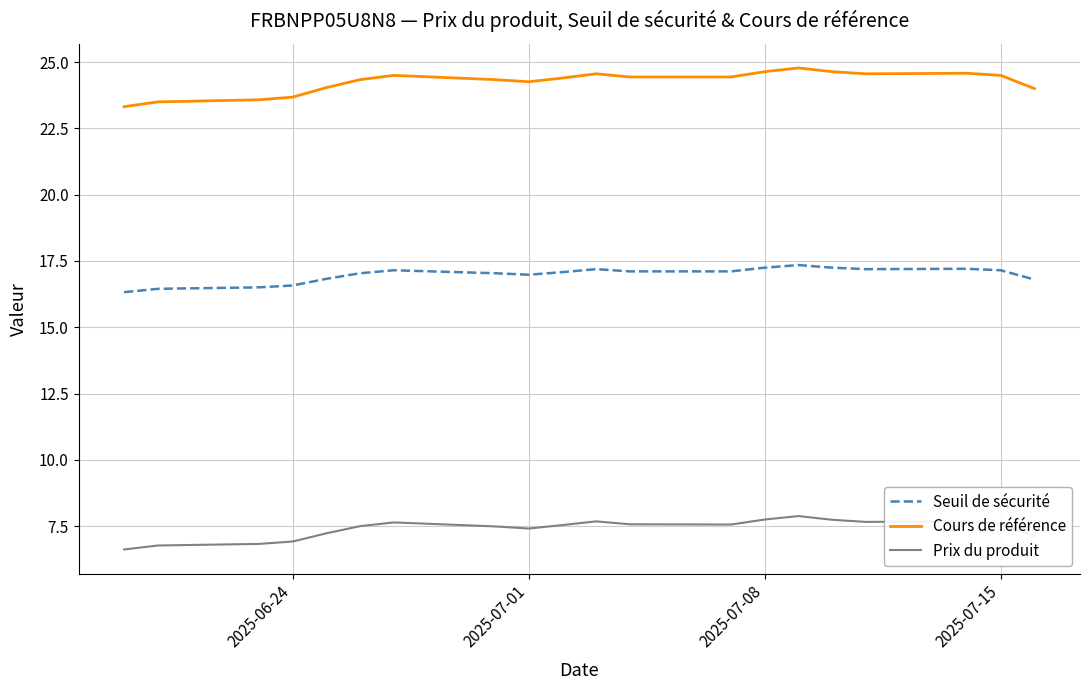

Rank the series by their average value, from highest to lowest.

Cours de référence, Seuil de sécurité, Prix du produit